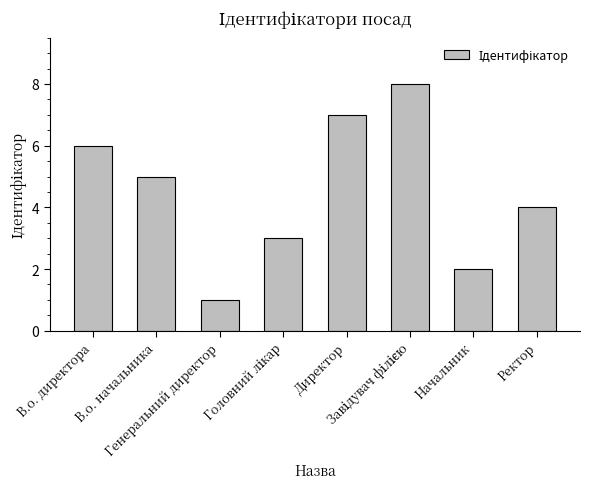

What is the difference between the maximum and minimum values?

7